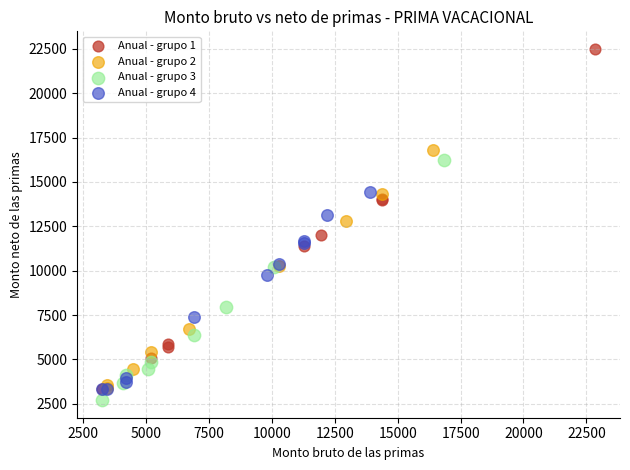

Which series reaches the maximum Y coordinate?

Anual - grupo 1